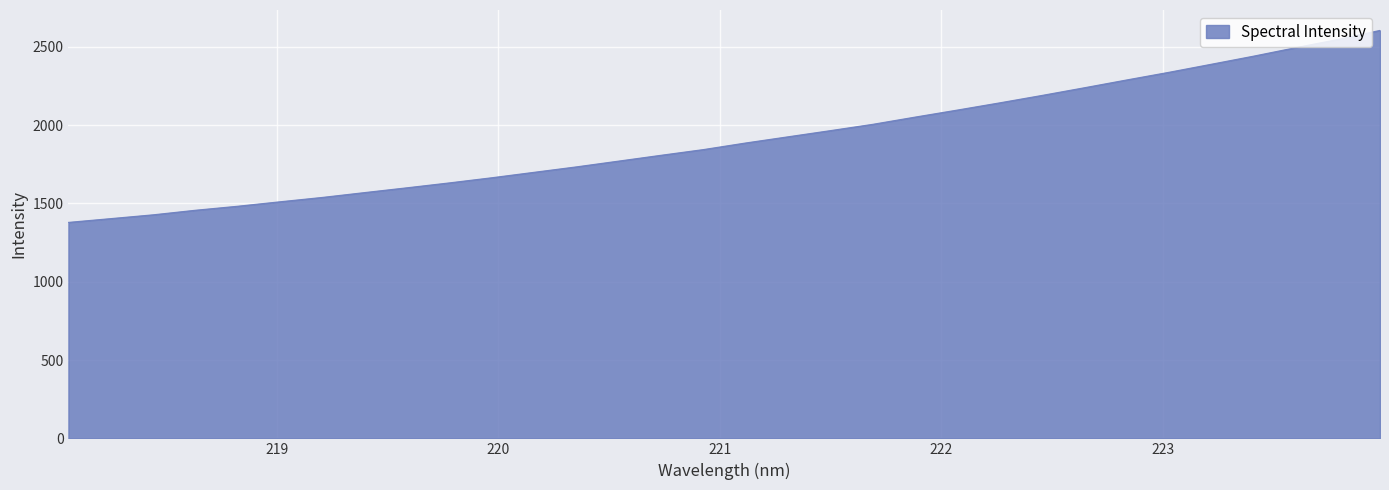

What is the maximum value shown in the chart?

2604.3